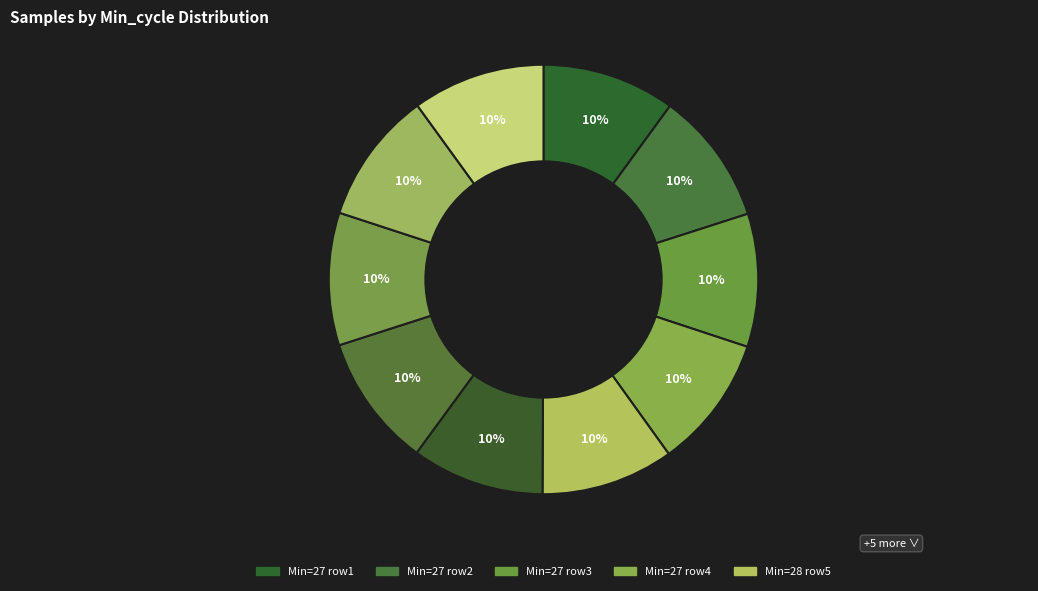

How many slices are in this pie chart?

10